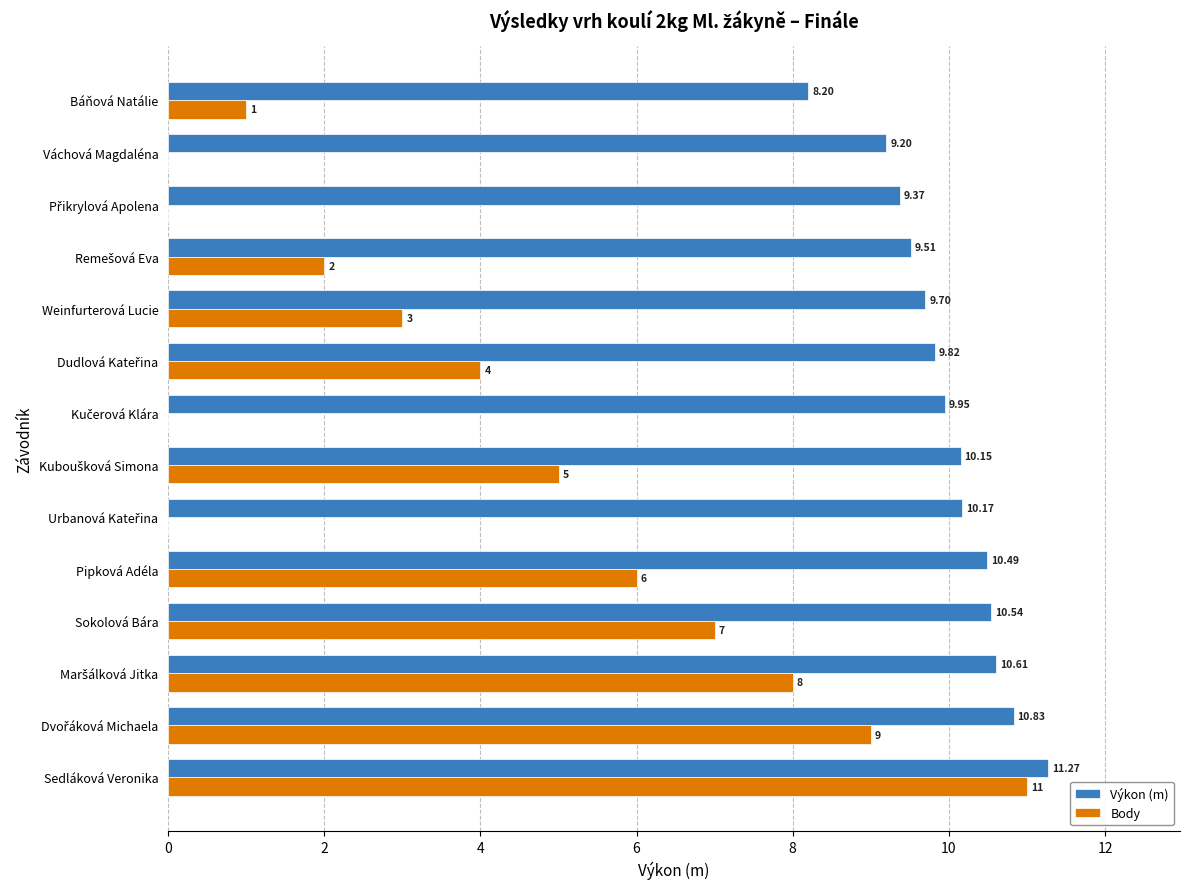

Count the number of data series in this chart.

2